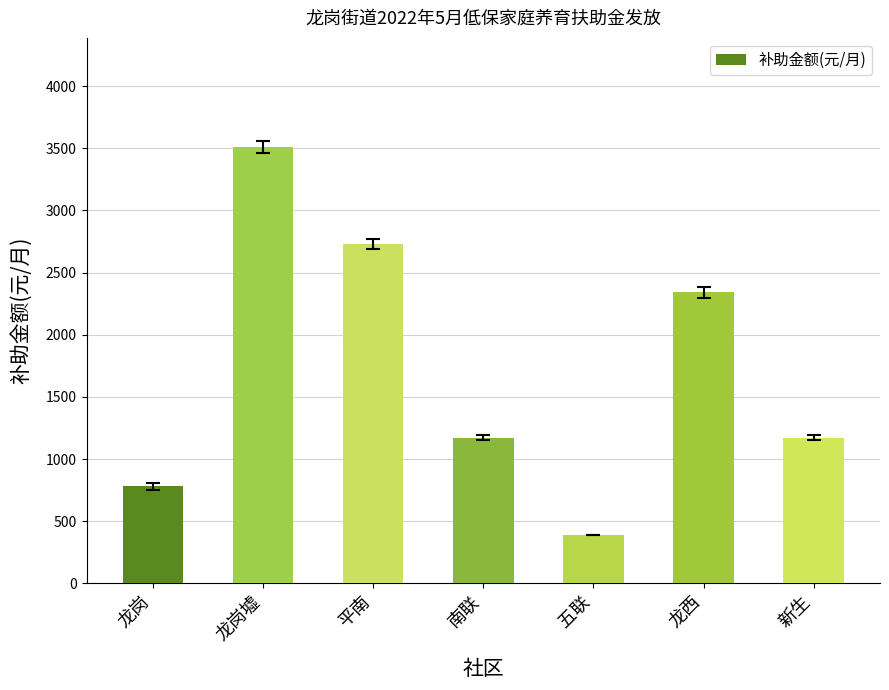

Where does the data first go above 1170?

龙岗墟